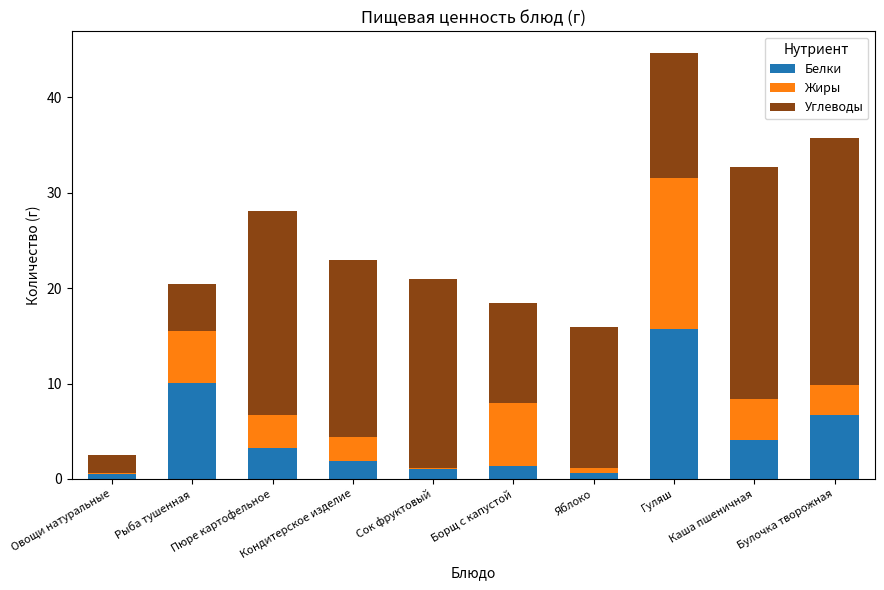

What is the highest value of the Белки series?

15.7